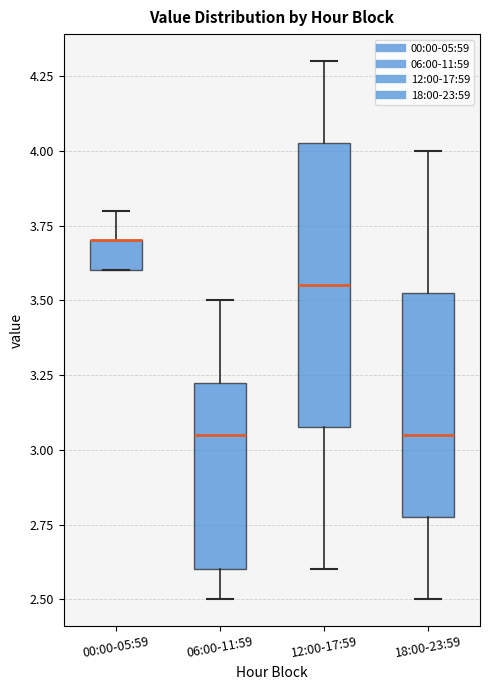

Reading left to right, read every box against the y-axis: the position of its median line, the range the box covers, and the ends of its whiskers. The values are not printed on the chart, so give them approximately, as read against the axis.

00:00-05:59: median 3.70 (drawn on the box's upper edge), box 3.60 to 3.70, whiskers 3.60 to 3.80
06:00-11:59: median 3.05, box 2.60 to 3.25, whiskers 2.50 to 3.50
12:00-17:59: median 3.55, box 3.10 to 4.05, whiskers 2.60 to 4.30
18:00-23:59: median 3.05, box 2.80 to 3.55, whiskers 2.50 to 4.00